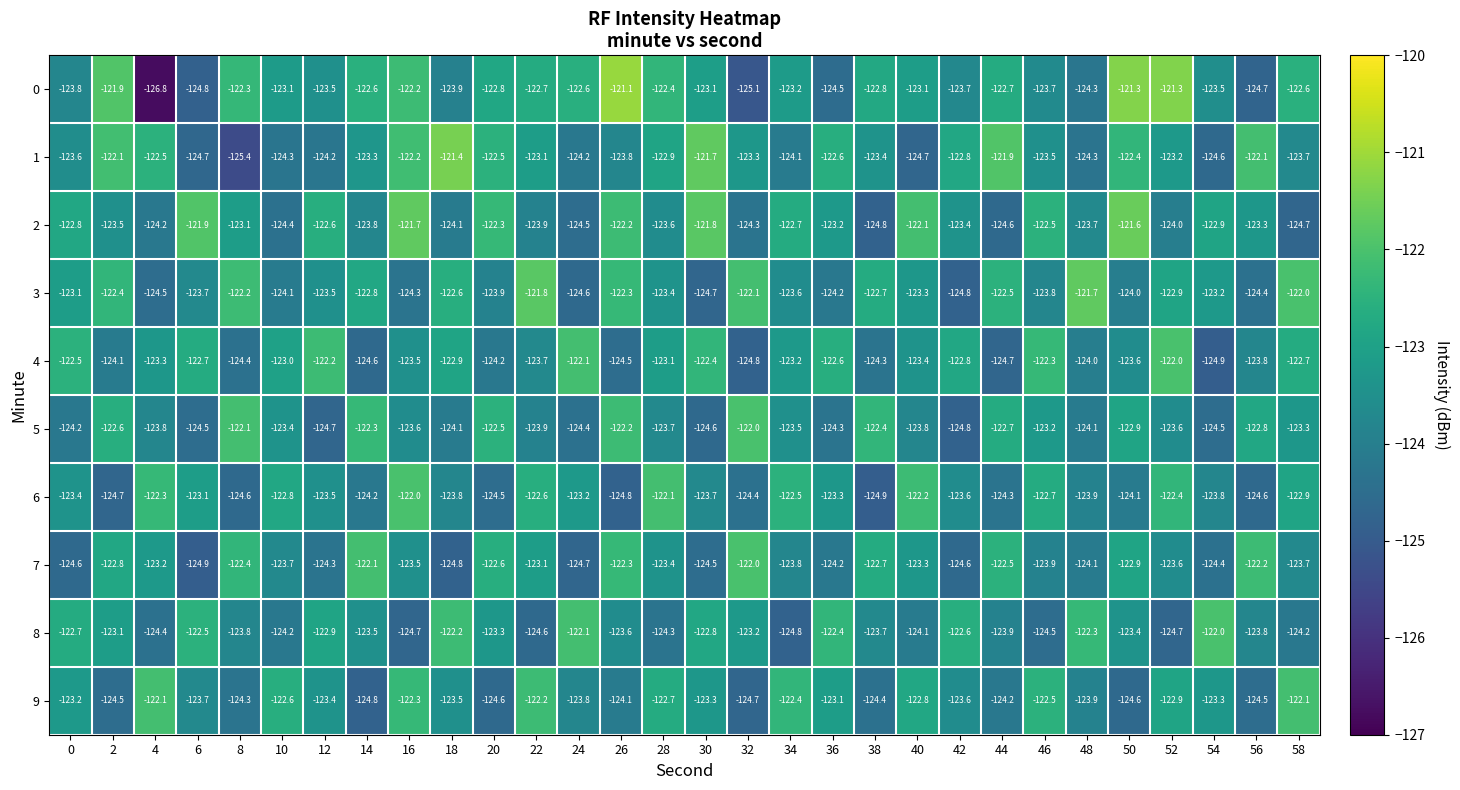

List the labels in order of 2 value, largest first.

50, 16, 30, 6, 40, 26, 20, 46, 12, 34, 0, 54, 8, 36, 56, 42, 2, 28, 48, 14, 22, 52, 18, 4, 32, 10, 24, 44, 58, 38